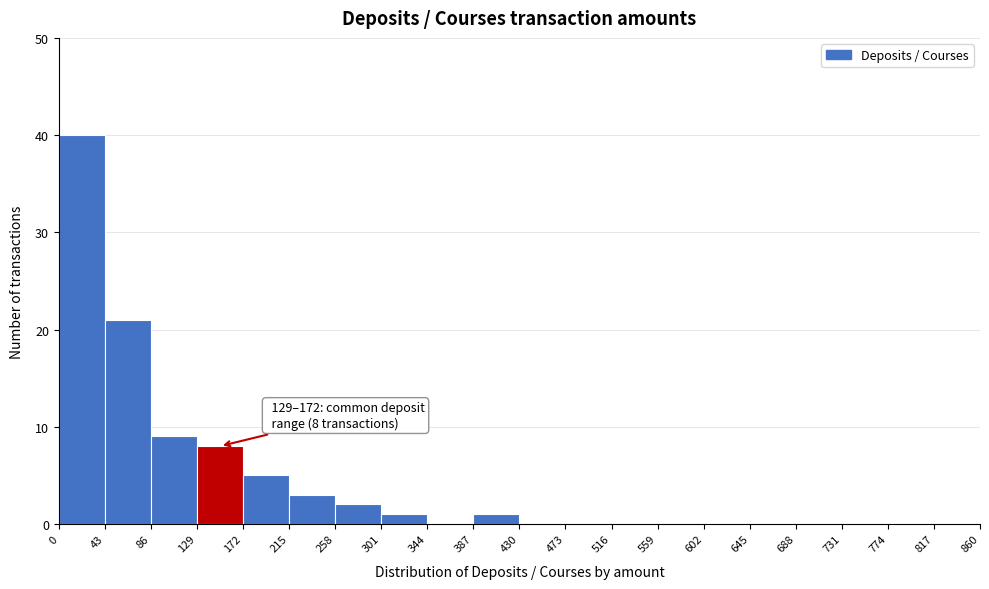

Over which range of the x-axis is the bar tallest?

0 to 43